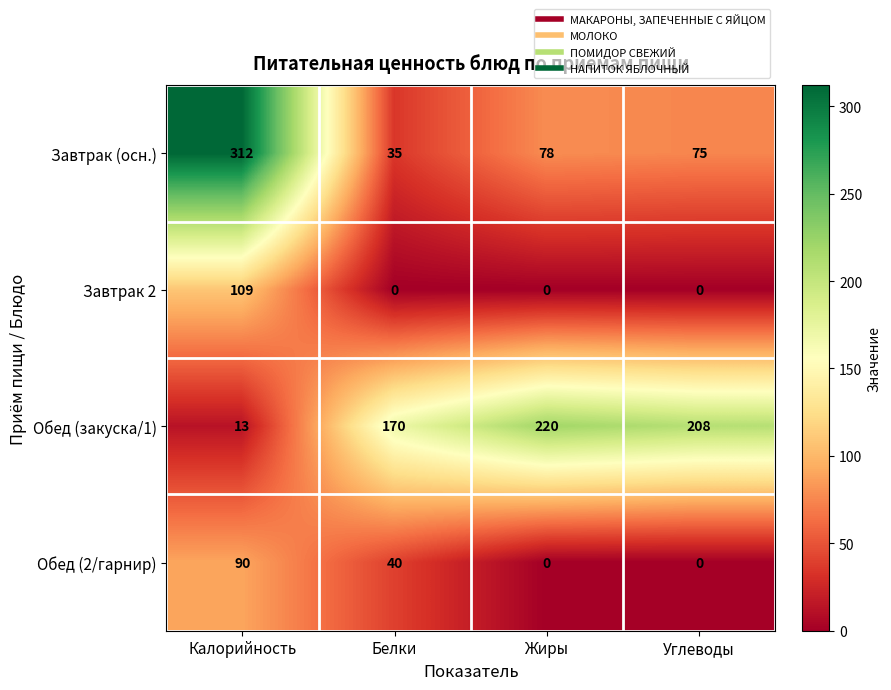

What is the highest value of the Обед (2/гарнир) series?

90